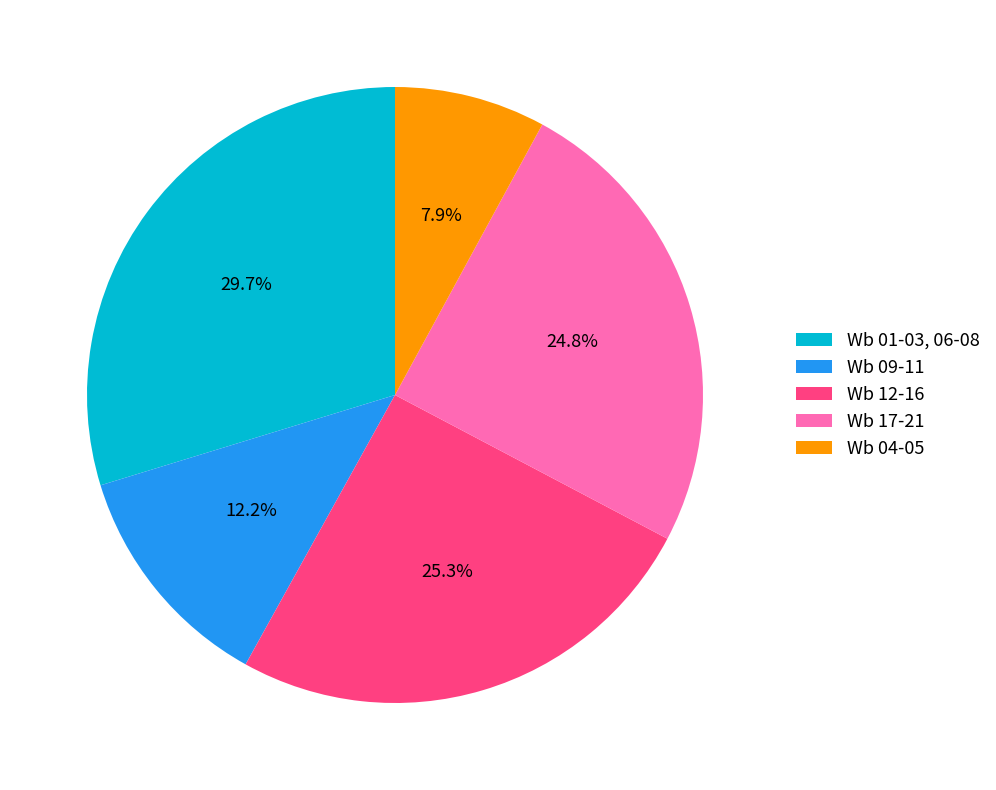

What percentage is the Wb 09-11 slice, to the nearest percent?

12%